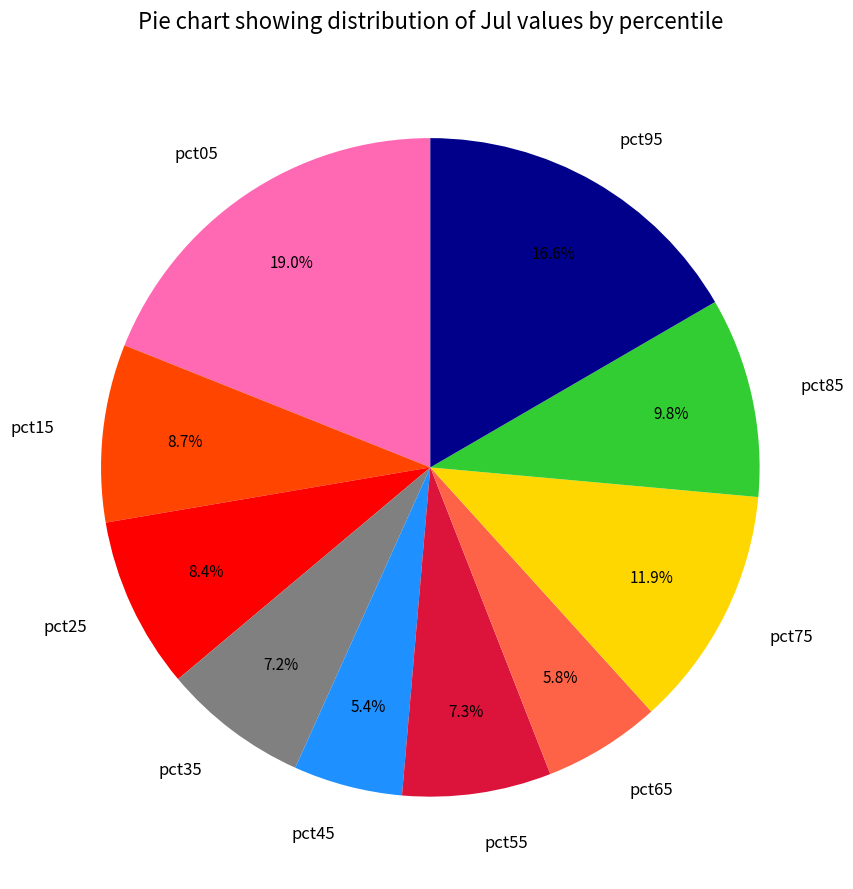

To the nearest percent, what is the combined percentage of pct65 and pct85?

16%